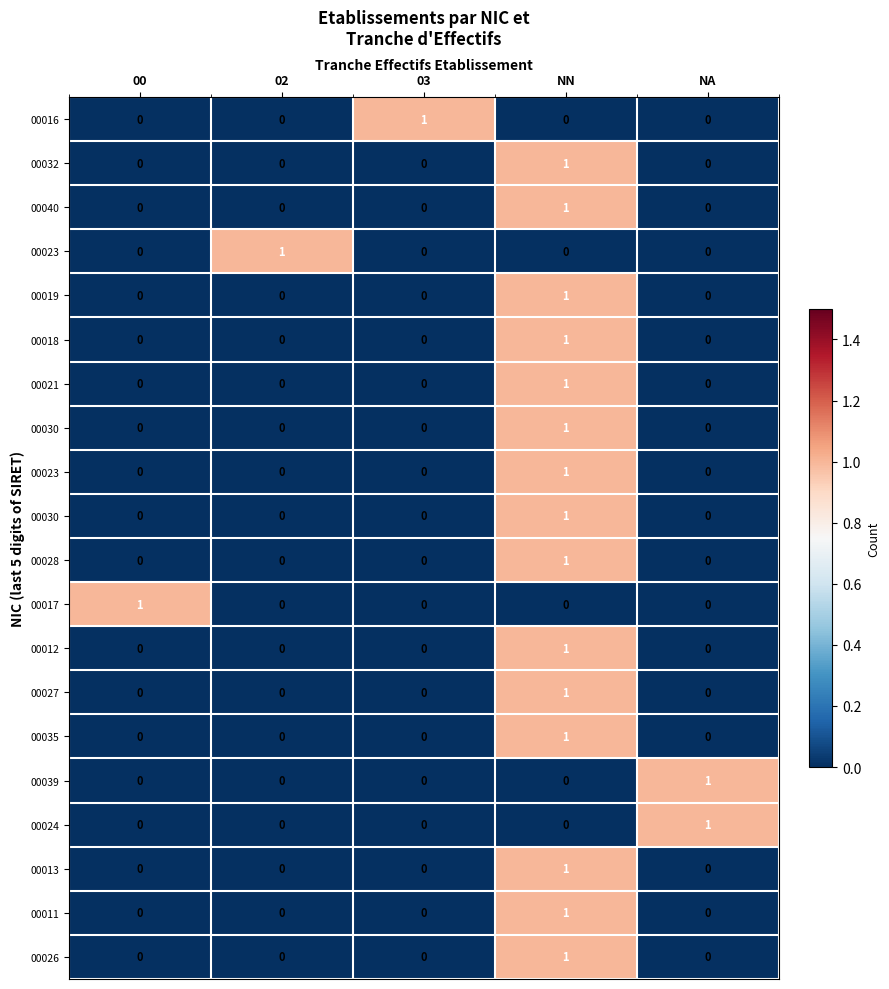

At how many categories does at least one series exceed 0?

5